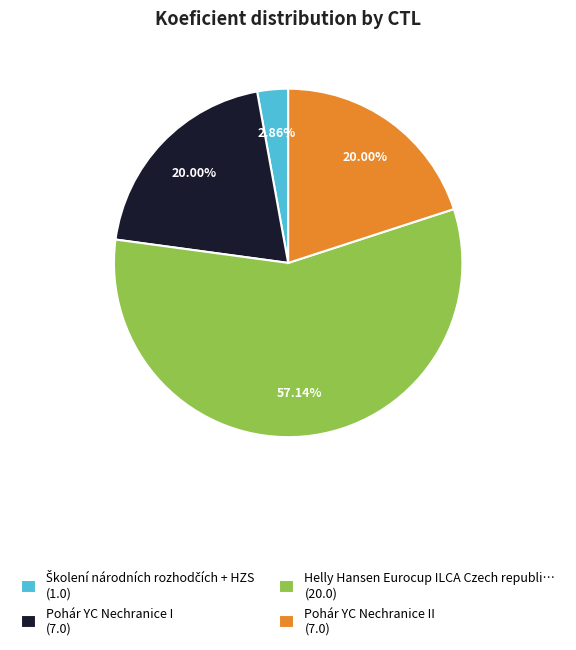

Is there a majority slice in this chart?

Yes